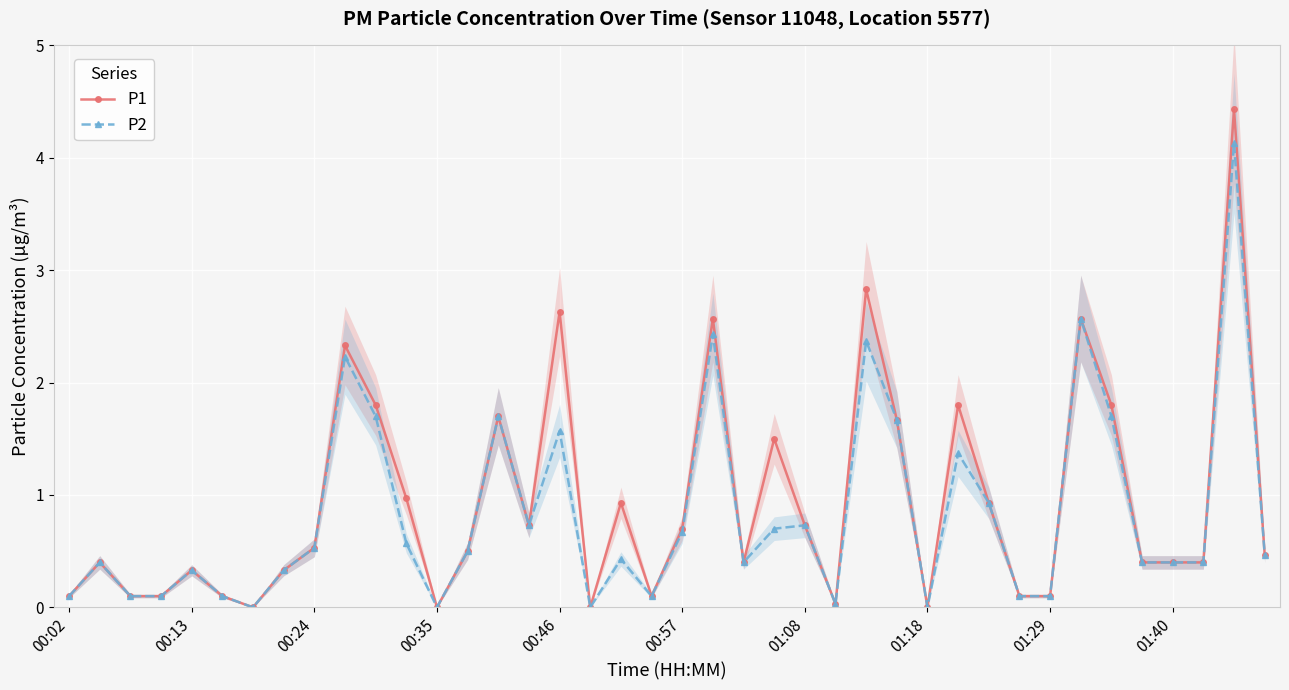

In P2, how many points are lower than both neighbors (excluding endpoints)?

8